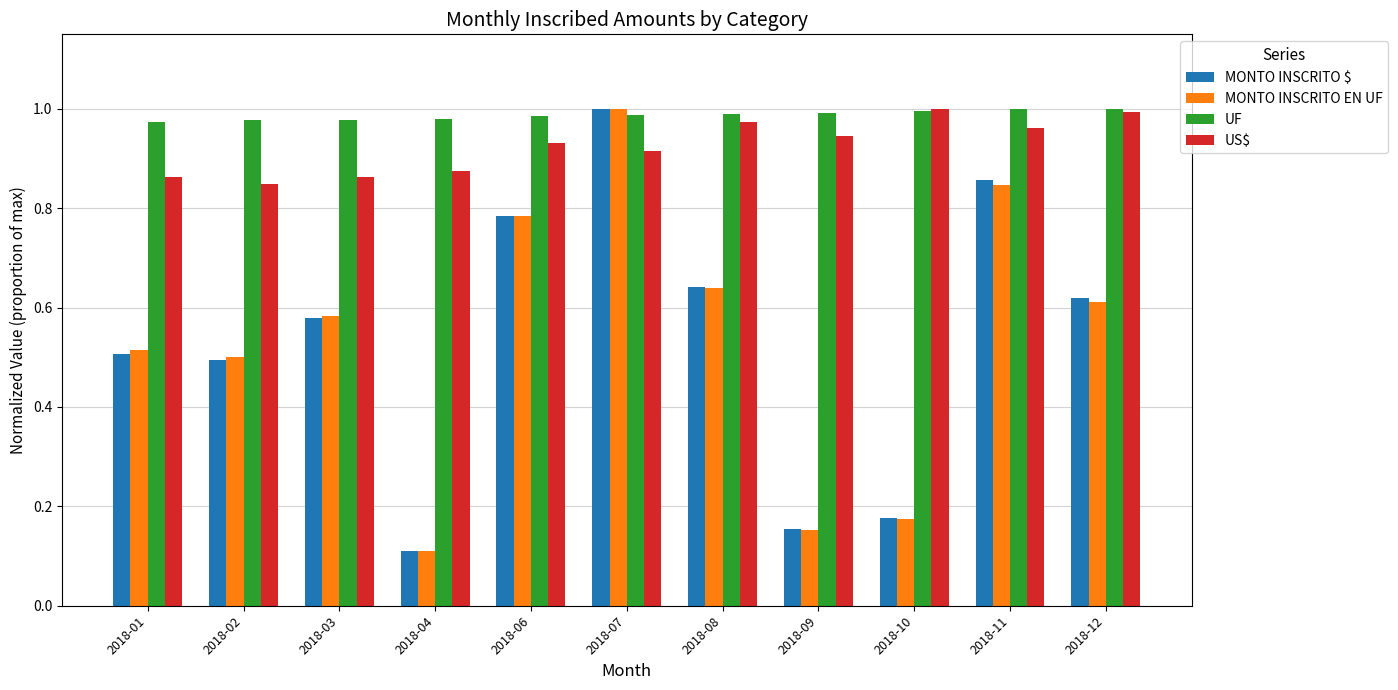

How many data points does each series have?

11